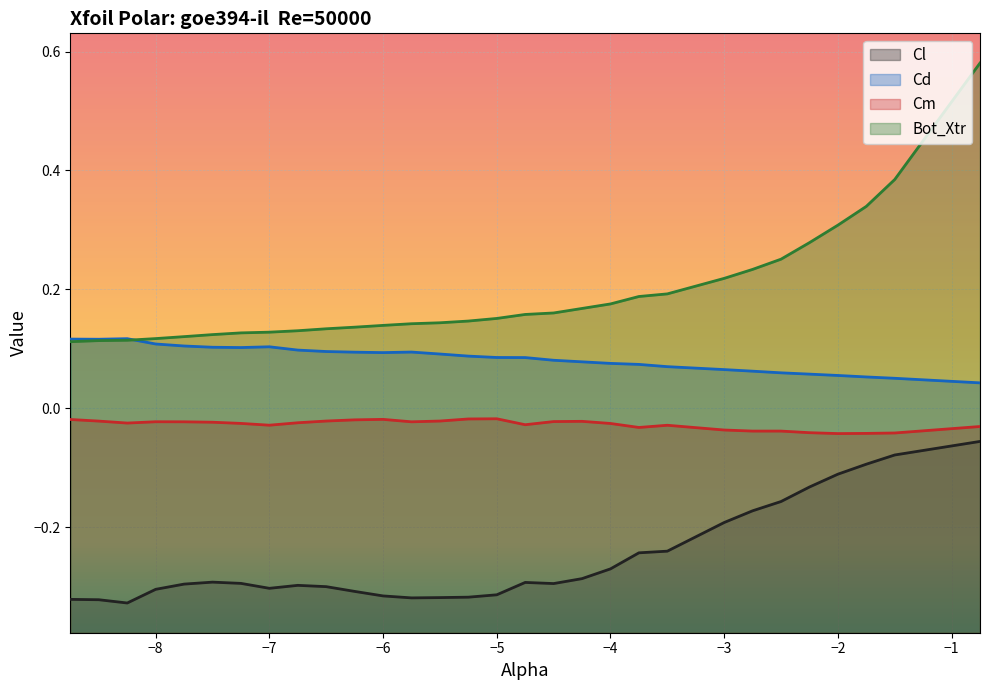

What is the total value across all series at -7.25?

-0.1